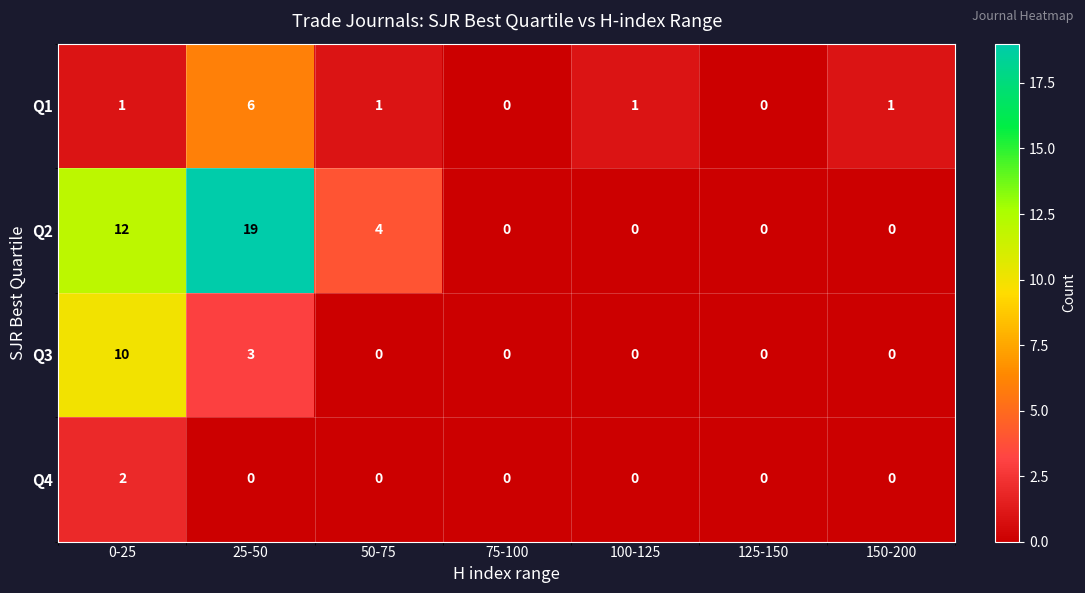

How many series are shown in this chart?

4